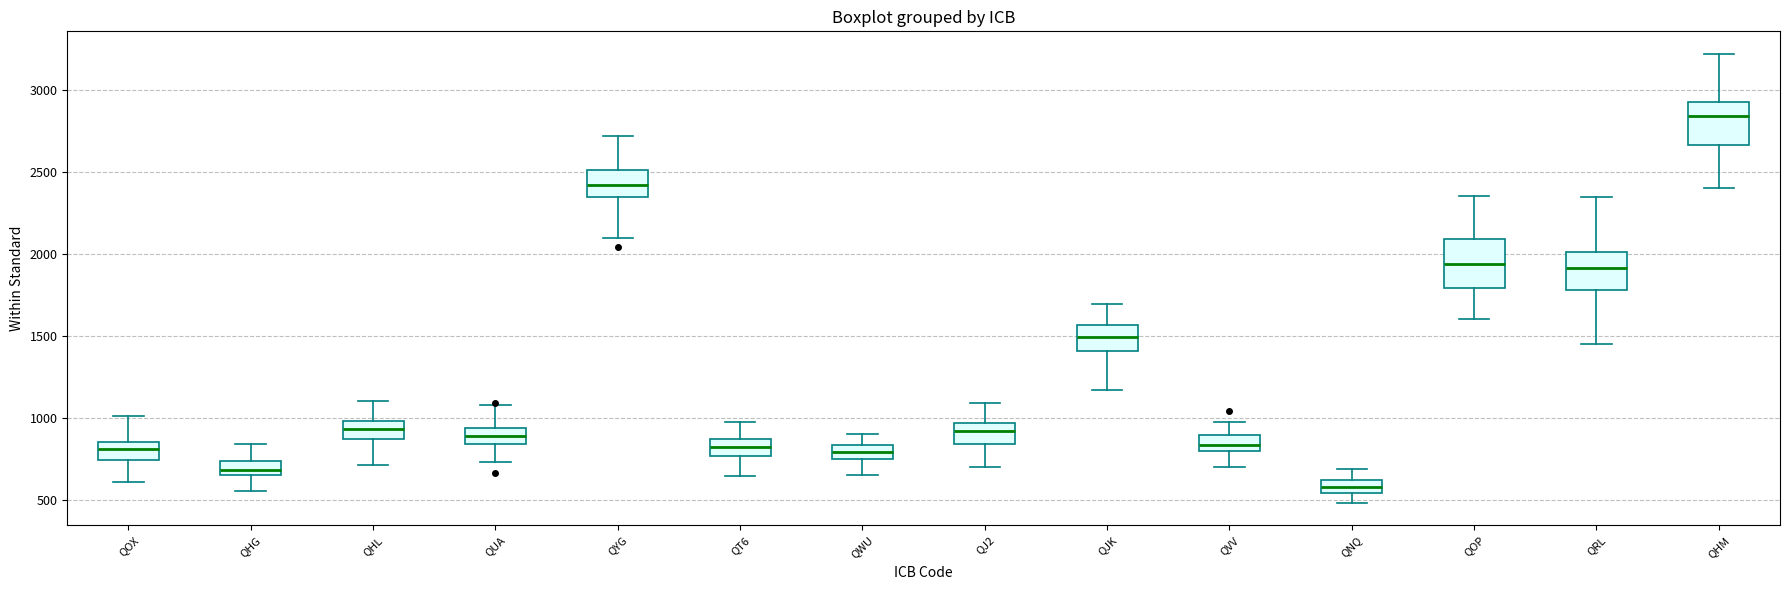

Where is the lower edge of the box for QNQ on the y-axis? The values are not printed on the chart, so give them approximately, as read against the axis.

550